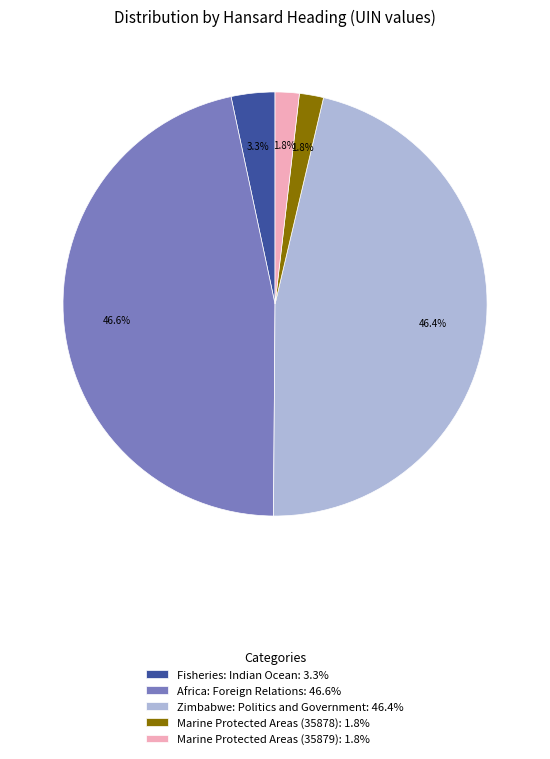

How many slices are in this pie chart?

5